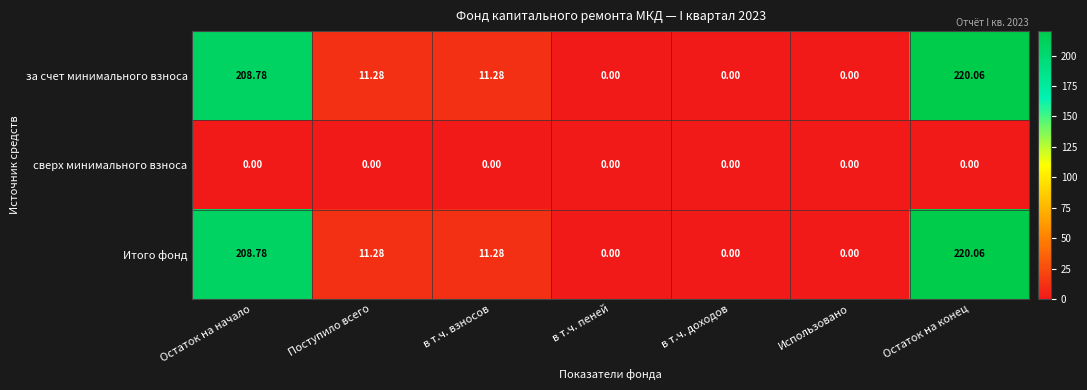

At which category is the sum across all series the highest?

Остаток на конец